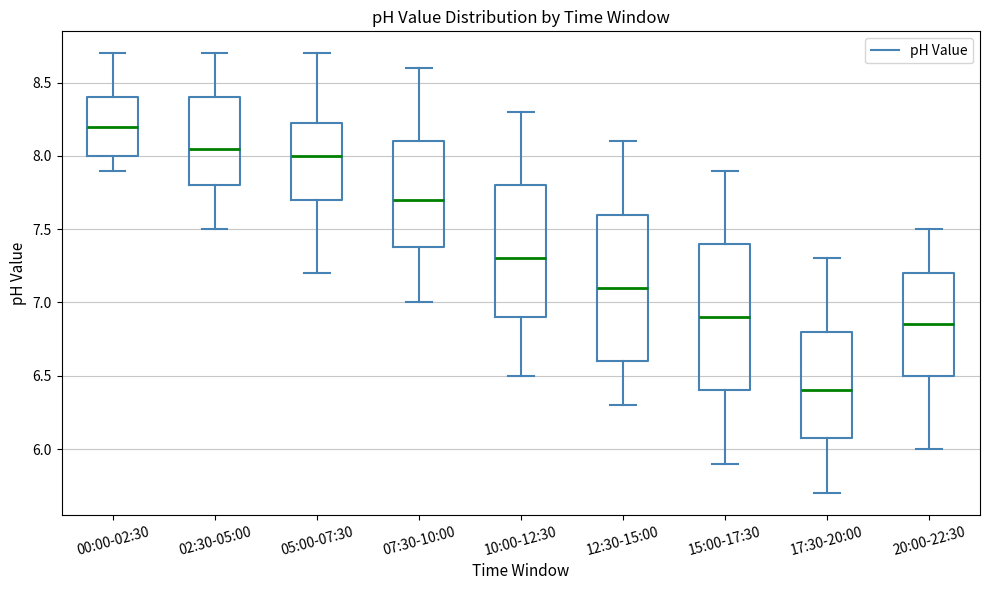

Reading left to right, transcribe this box plot: for each box, give where its median line is, the range the box spans, and where its two whiskers end, as read against the y-axis. The values are not printed on the chart, so give them approximately, as read against the axis.

00:00-02:30: median 8.20, box 8.00 to 8.40, whiskers 7.90 to 8.70
02:30-05:00: median 8.05, box 7.80 to 8.40, whiskers 7.50 to 8.70
05:00-07:30: median 8.00, box 7.70 to 8.25, whiskers 7.20 to 8.70
07:30-10:00: median 7.70, box 7.40 to 8.10, whiskers 7.00 to 8.60
10:00-12:30: median 7.30, box 6.90 to 7.80, whiskers 6.50 to 8.30
12:30-15:00: median 7.10, box 6.60 to 7.60, whiskers 6.30 to 8.10
15:00-17:30: median 6.90, box 6.40 to 7.40, whiskers 5.90 to 7.90
17:30-20:00: median 6.40, box 6.10 to 6.80, whiskers 5.70 to 7.30
20:00-22:30: median 6.85, box 6.50 to 7.20, whiskers 6.00 to 7.50